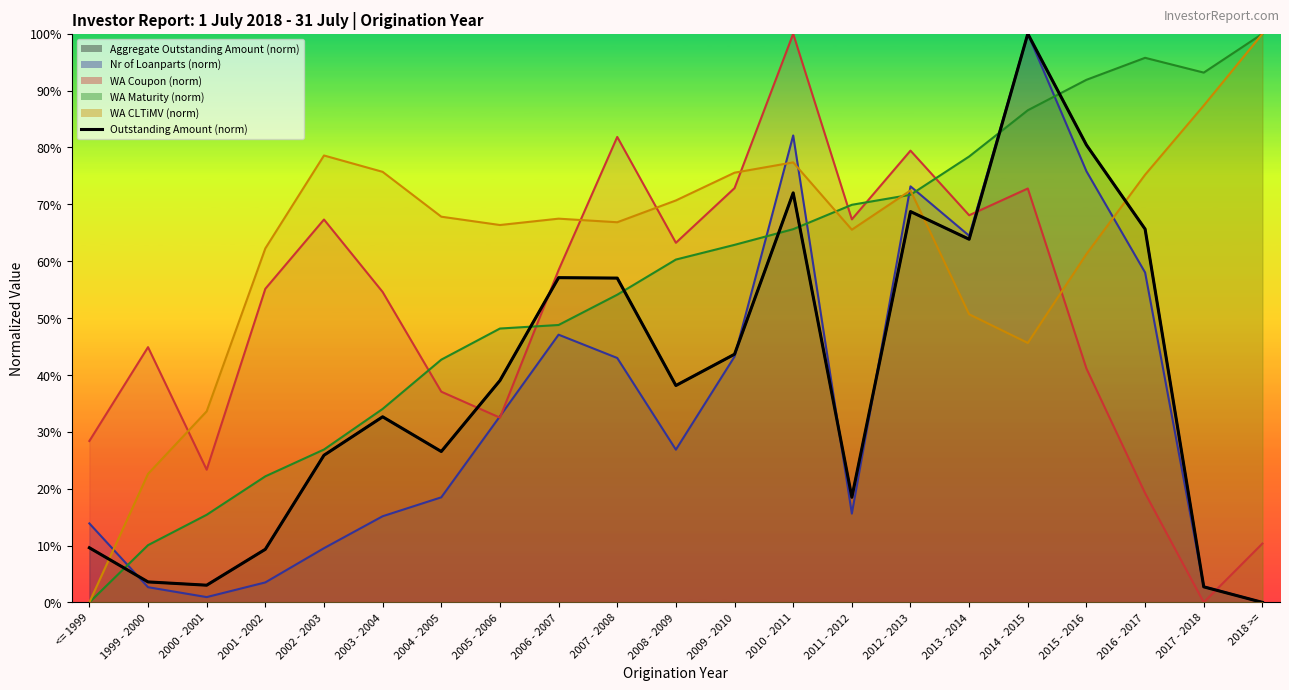

Rank the categories by value from lowest to highest.

2018 >=, 2017 - 2018, 2000 - 2001, 1999 - 2000, 2001 - 2002, <= 1999, 2011 - 2012, 2002 - 2003, 2004 - 2005, 2003 - 2004, 2008 - 2009, 2005 - 2006, 2009 - 2010, 2007 - 2008, 2006 - 2007, 2013 - 2014, 2016 - 2017, 2012 - 2013, 2010 - 2011, 2015 - 2016, 2014 - 2015